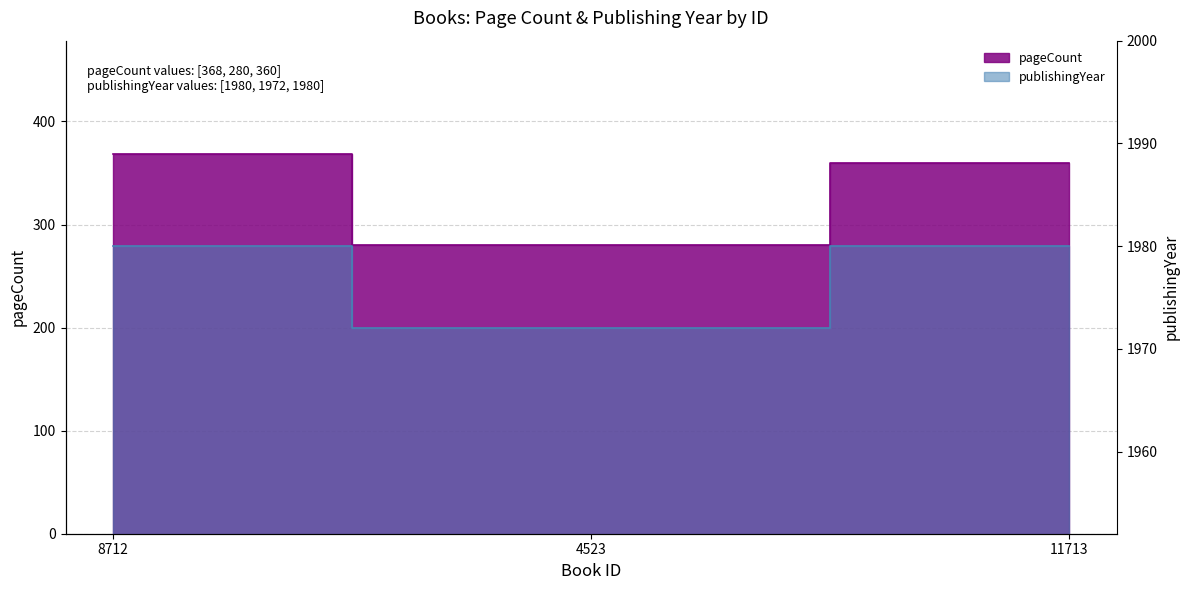

Is it true that publishingYear equals 1980 at 11713?

True